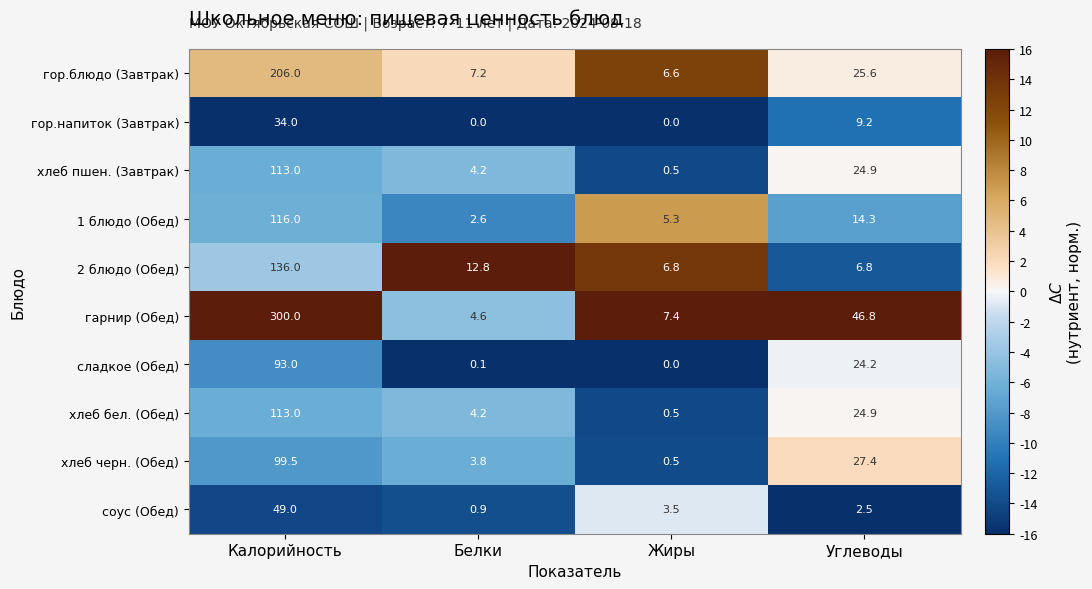

What is the difference between the гор.напиток (Завтрак) values at Белки and Калорийность?

34.0